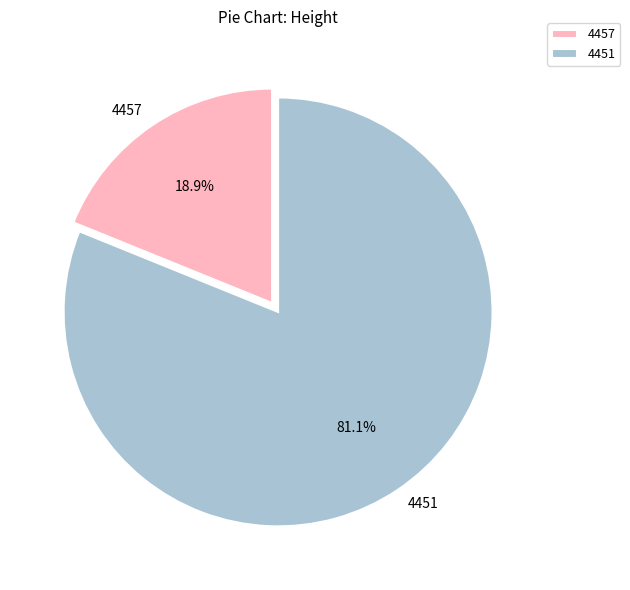

What percentage is the 4457 slice, to the nearest percent?

19%